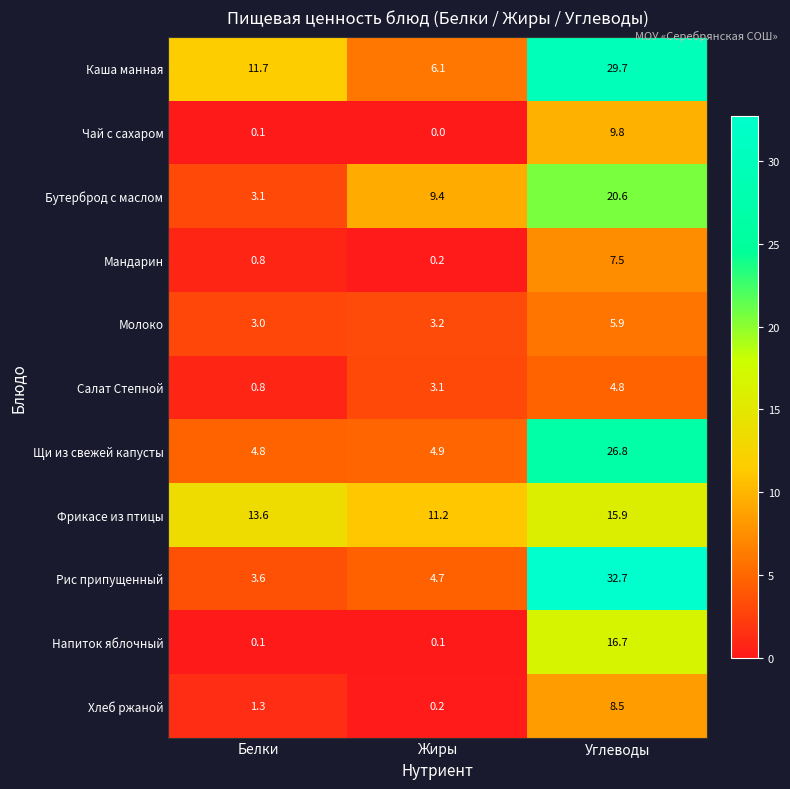

The Фрикасе из птицы series shows 18.9 at Белки. True or false?

False